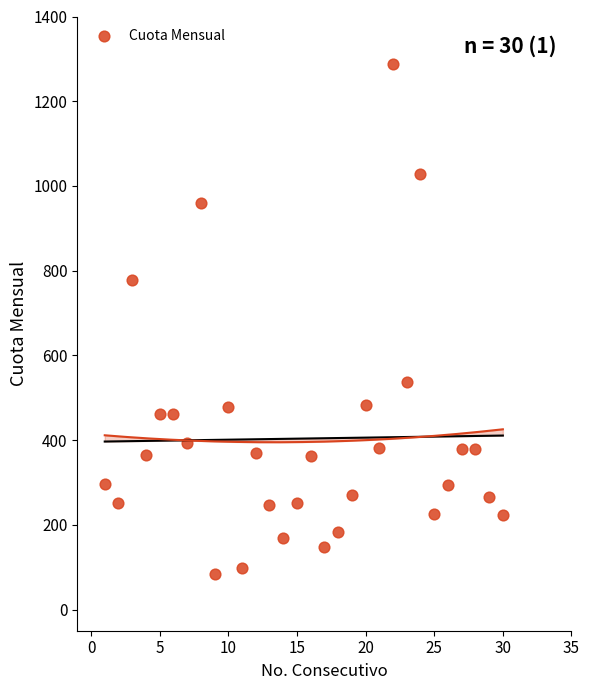

What is the range of Y values (max minus min)?

1205